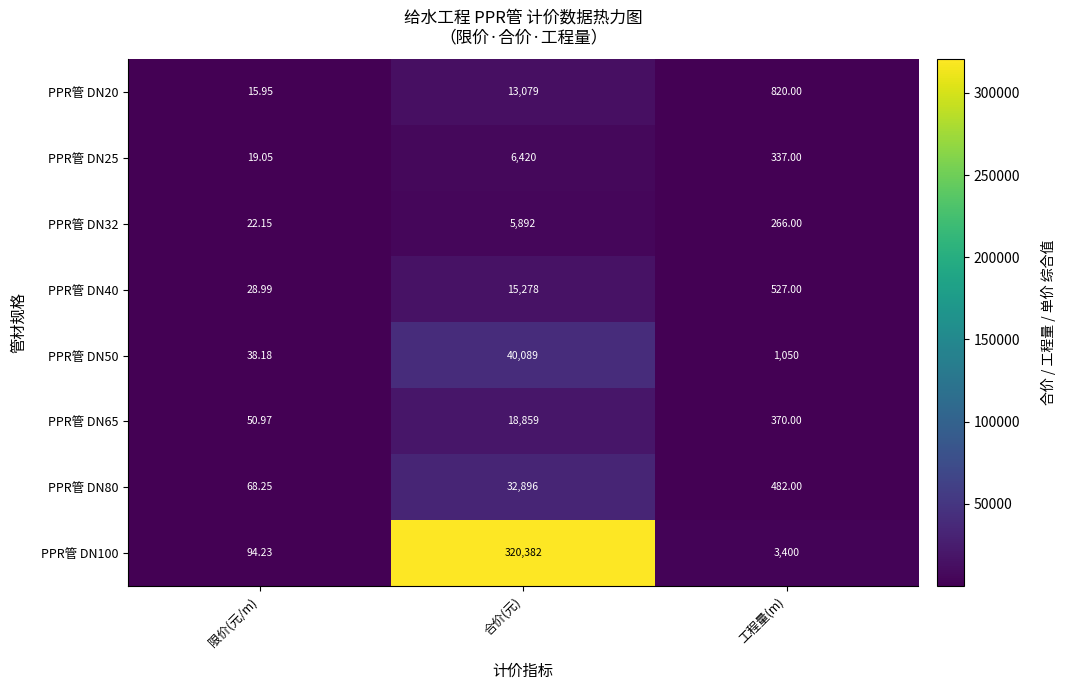

Where does the PPR管 DN65 series first go above 370?

合价(元)